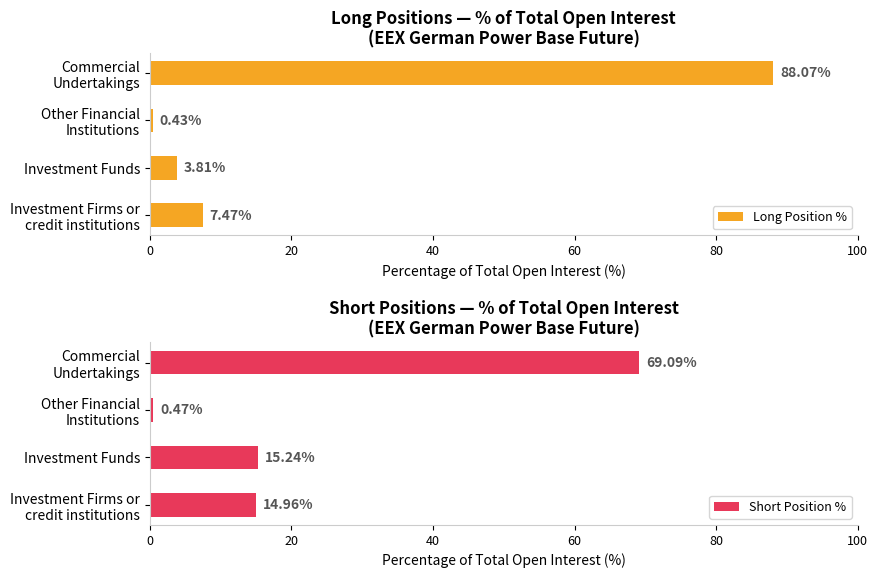

What is the maximum value for Short Position %?

69.1